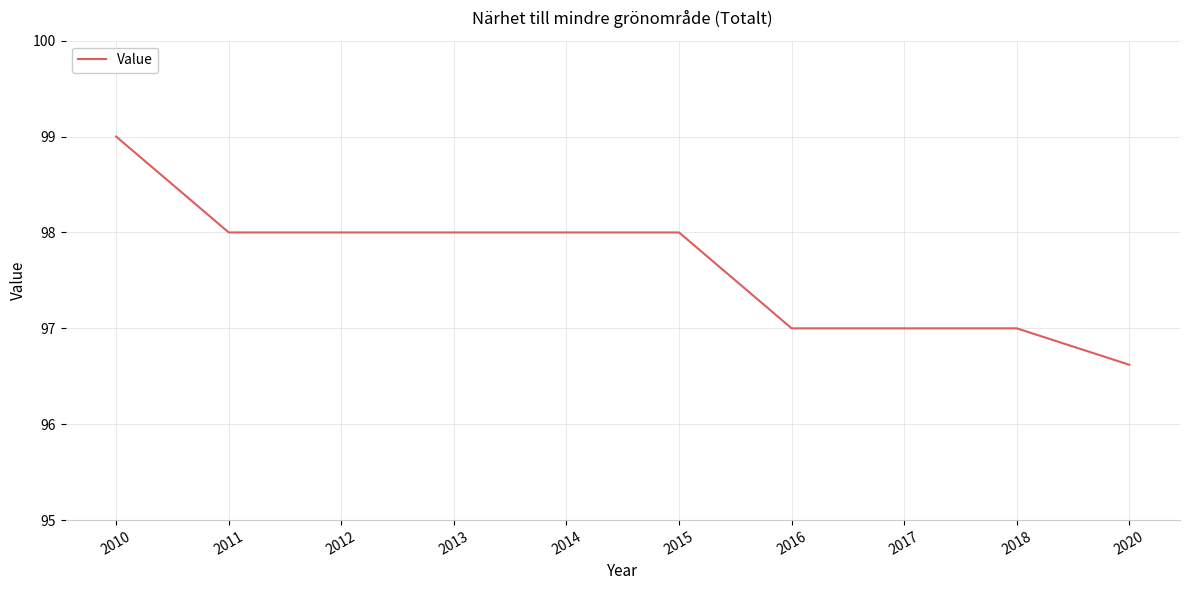

Is it true that the value at 2014 is 98.0?

True